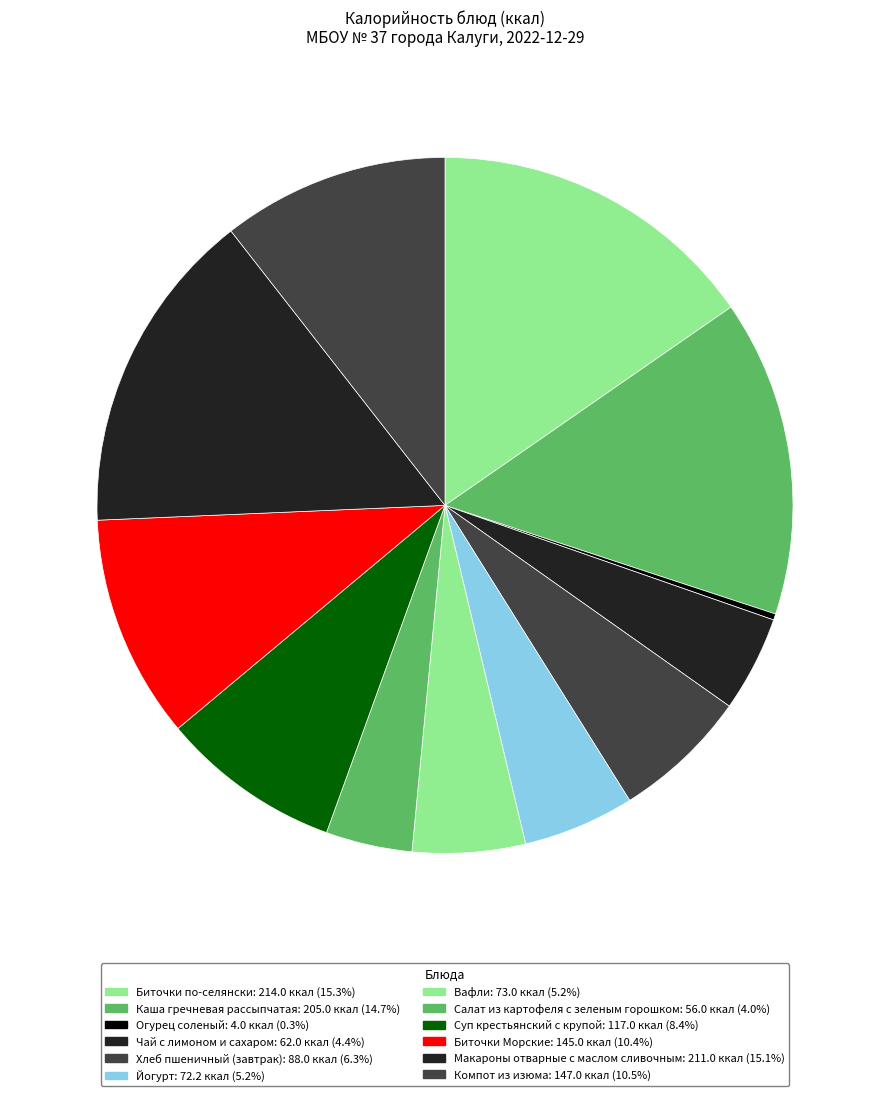

How many slices are in this pie chart?

12